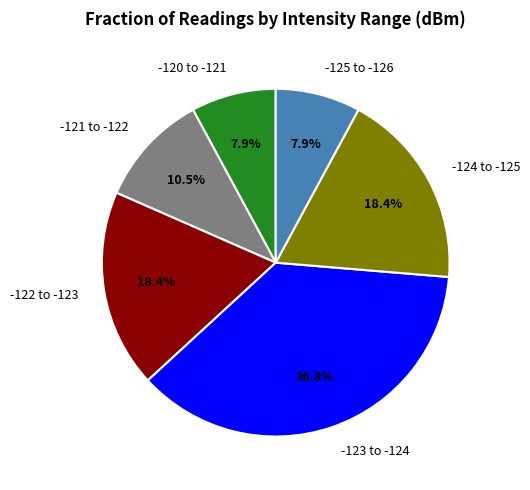

Is there a majority slice in this chart?

No